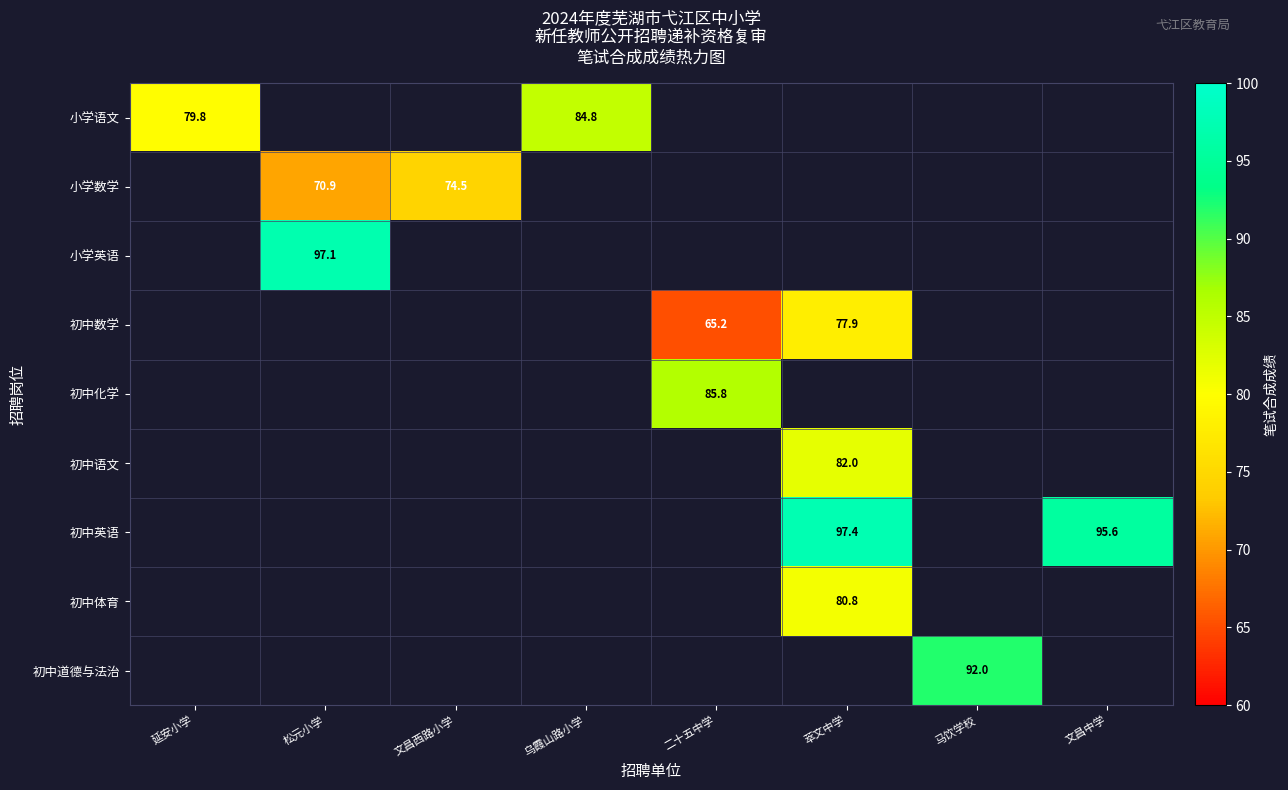

Which category has the highest value across all series?

萃文中学